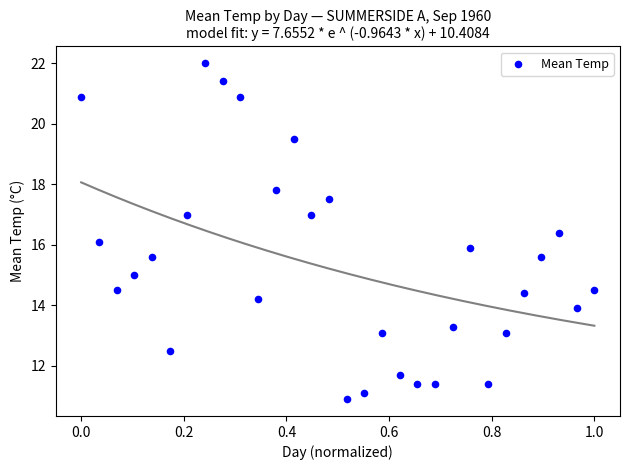

What is the range of Y values (max minus min)?

11.1